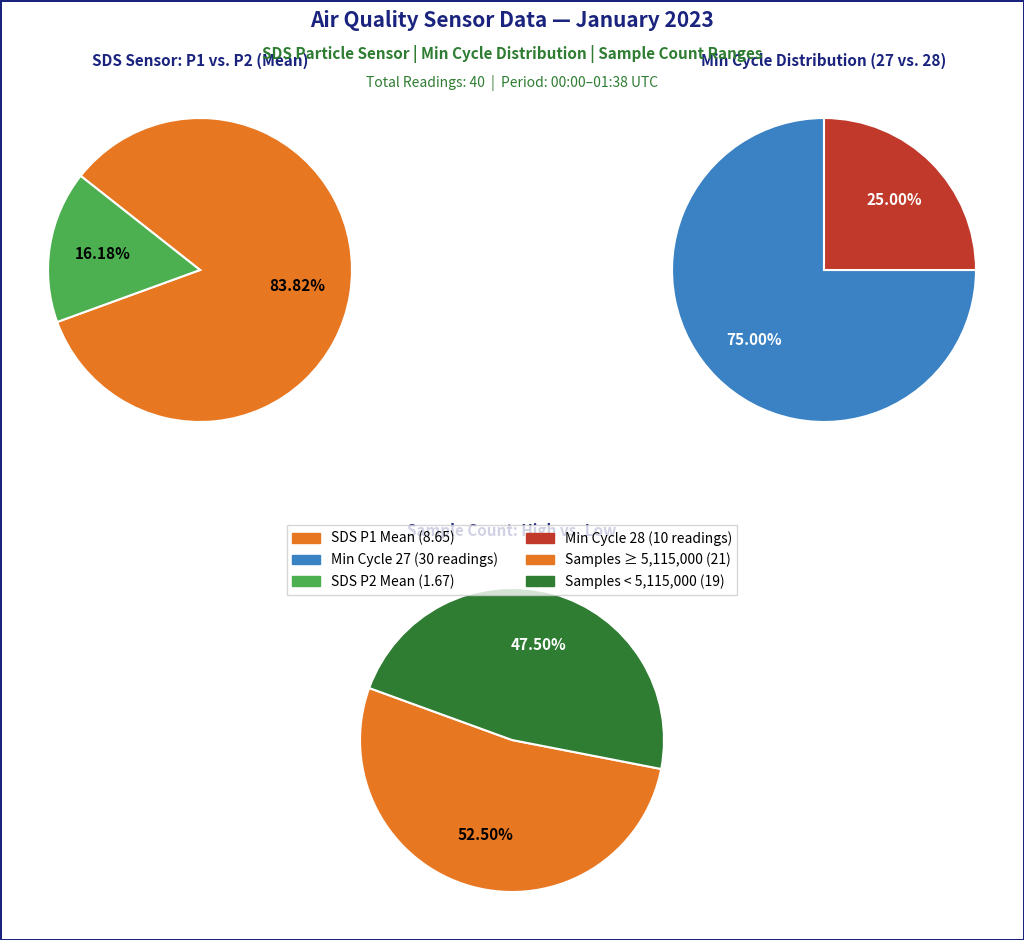

Is 3 the majority of the pie?

No